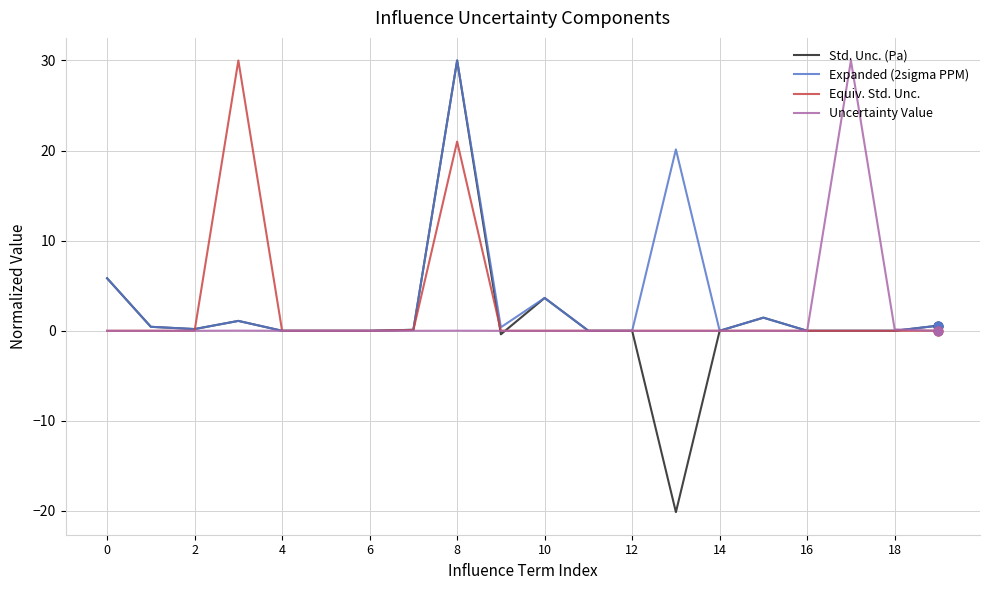

What is the minimum value for Std. Unc. (Pa)?

-20.1